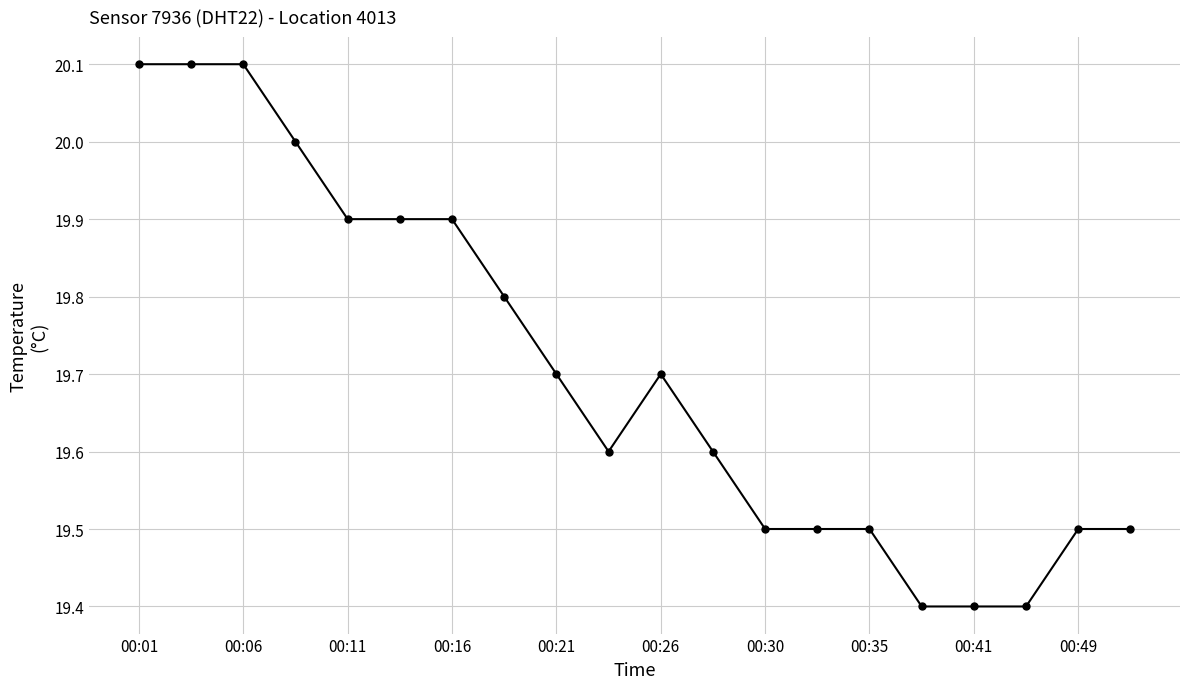

What is the minimum value shown in the chart?

19.4